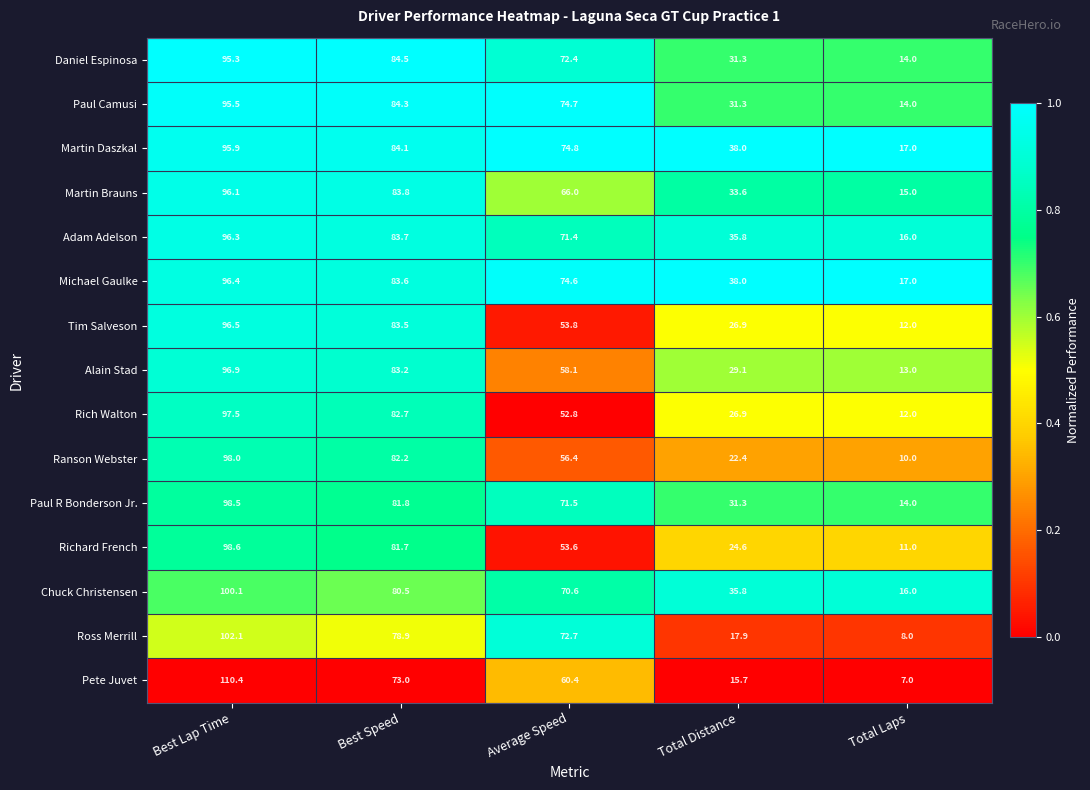

Which series changed the most between Average Speed and Total Distance?

Ross Merrill